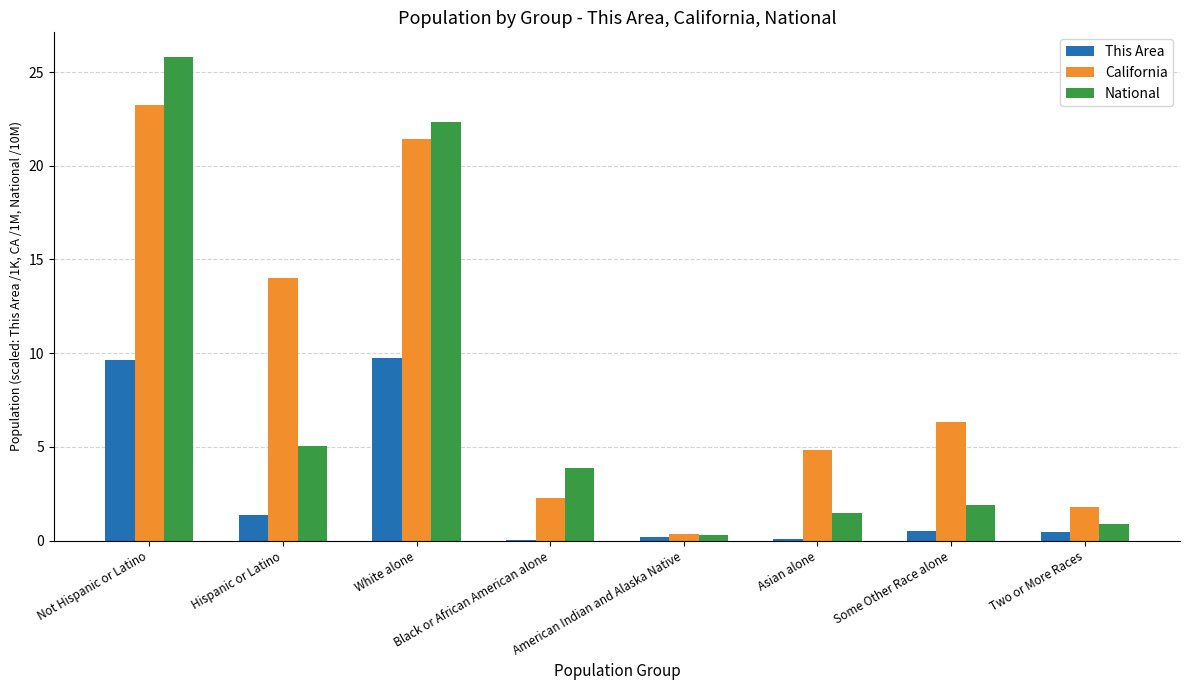

Count the number of categories in the chart.

8